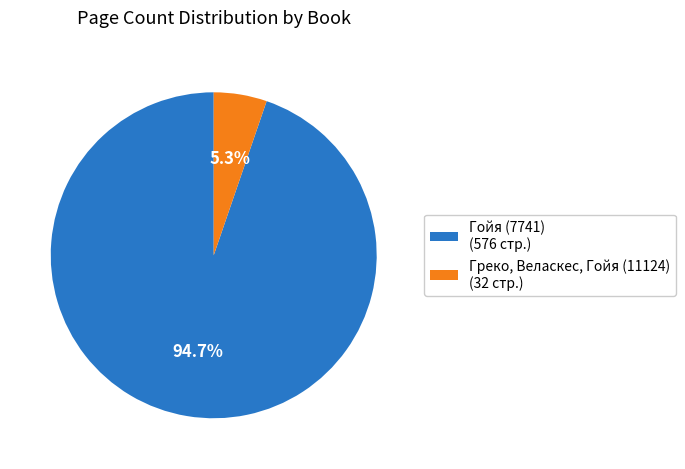

To the nearest percent, what is the difference between the largest and smallest slice percentages?

89%